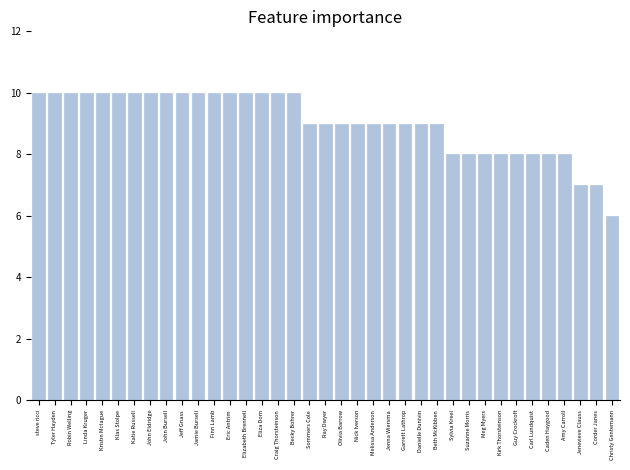

Which has a higher value, Kirk Thorsteinson or Becky Bohrer?

Becky Bohrer